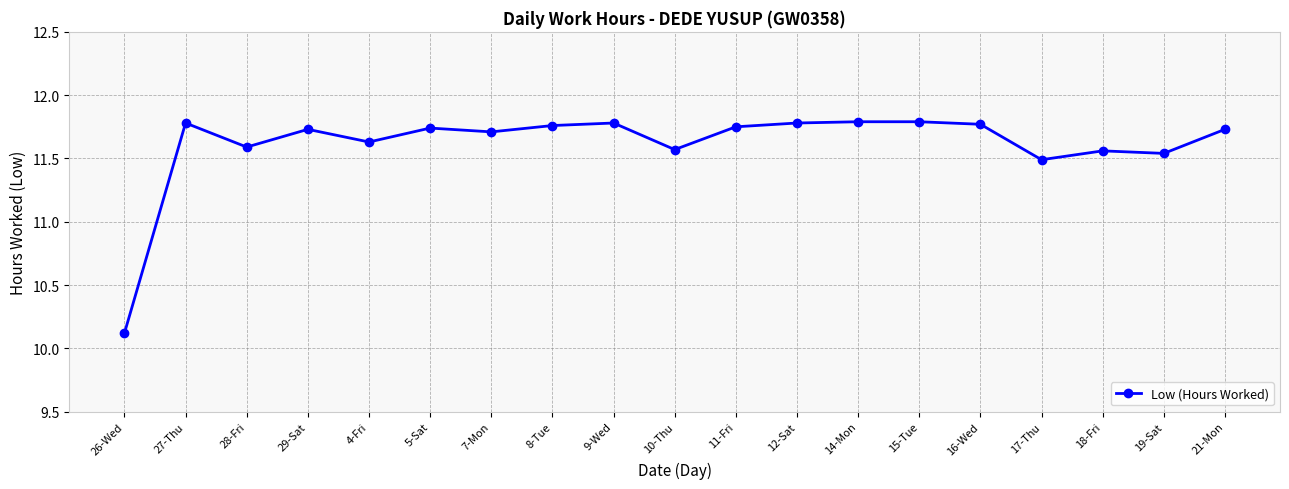

Does the chart have visible grid lines?

Yes